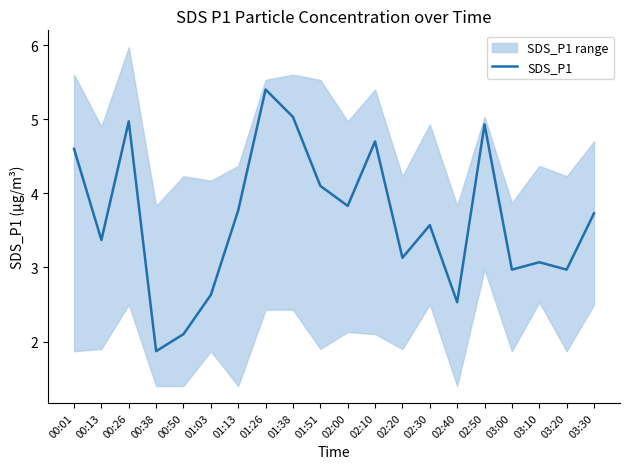

True or false: the data shows 3.0 at 03:00.

True